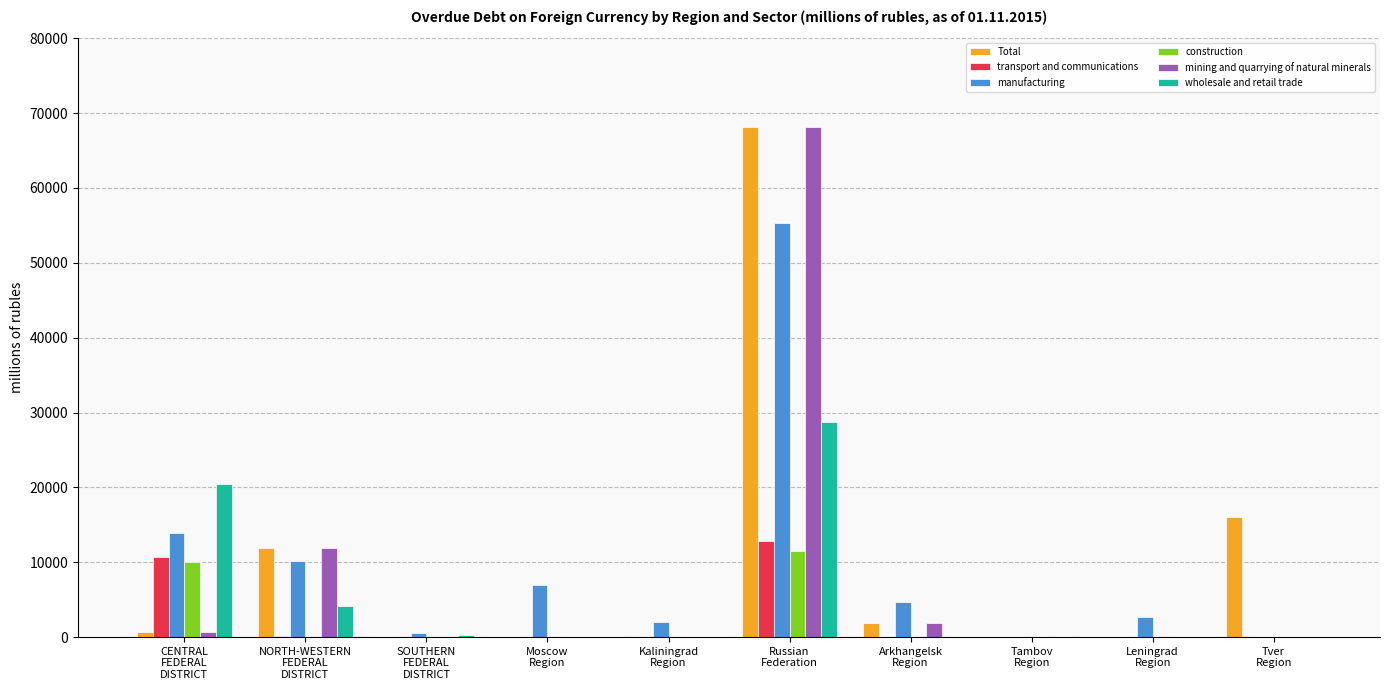

What is the greatest value displayed?

68126